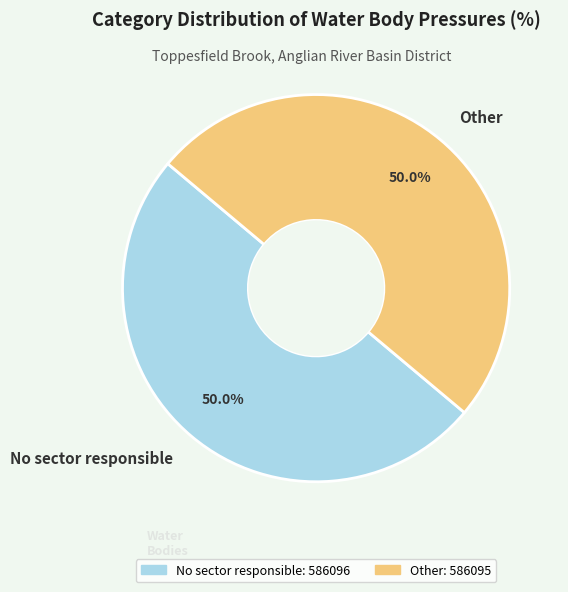

To the nearest percent, what portion does Other represent?

50%